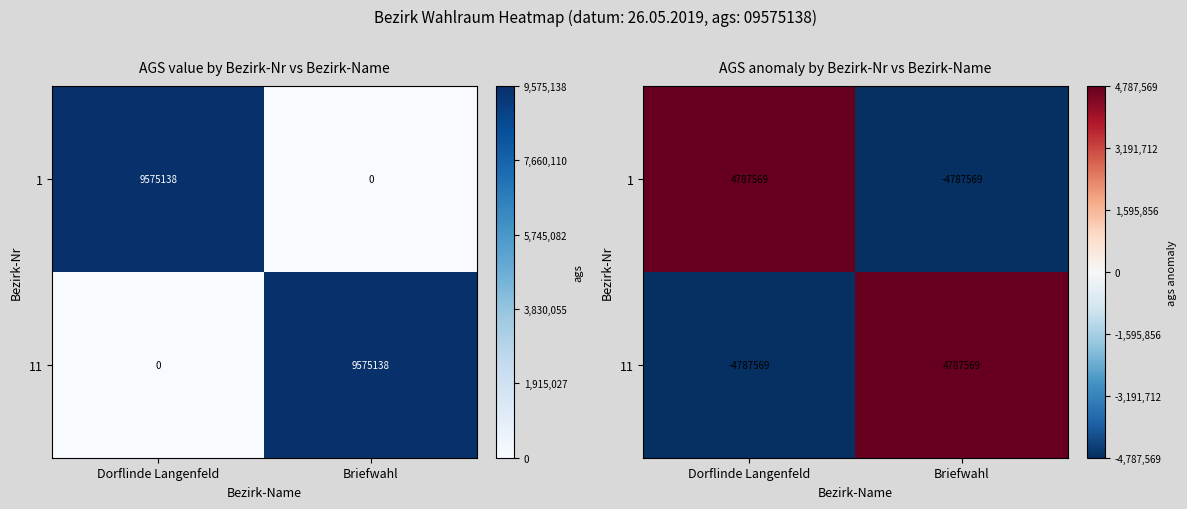

Count the 1 values in the range -4787569 to 4787569.

2